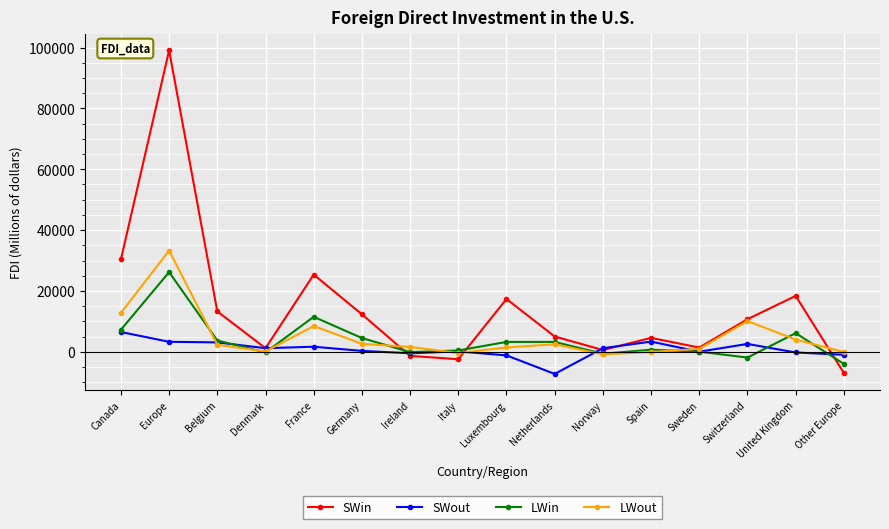

What value does the LWout series have at Belgium?

2325